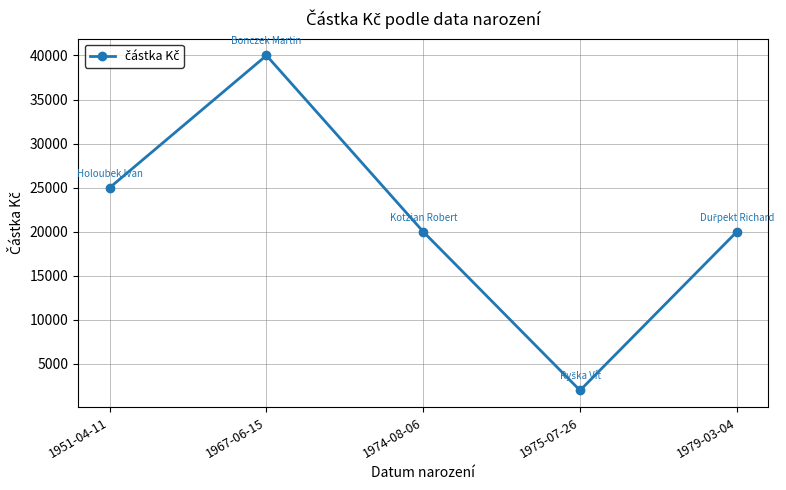

Does the chart display data point markers on the line(s)?

Yes